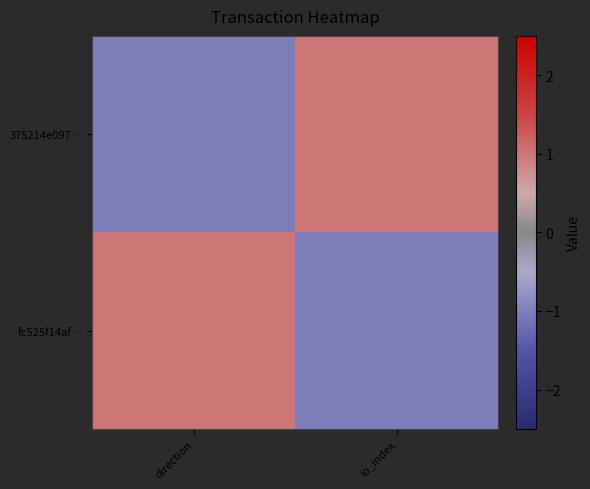

Reading left to right, extract all data points from this chart.

375214e097…: direction=-1	io_index=1
fc525f14af…: direction=1	io_index=-1